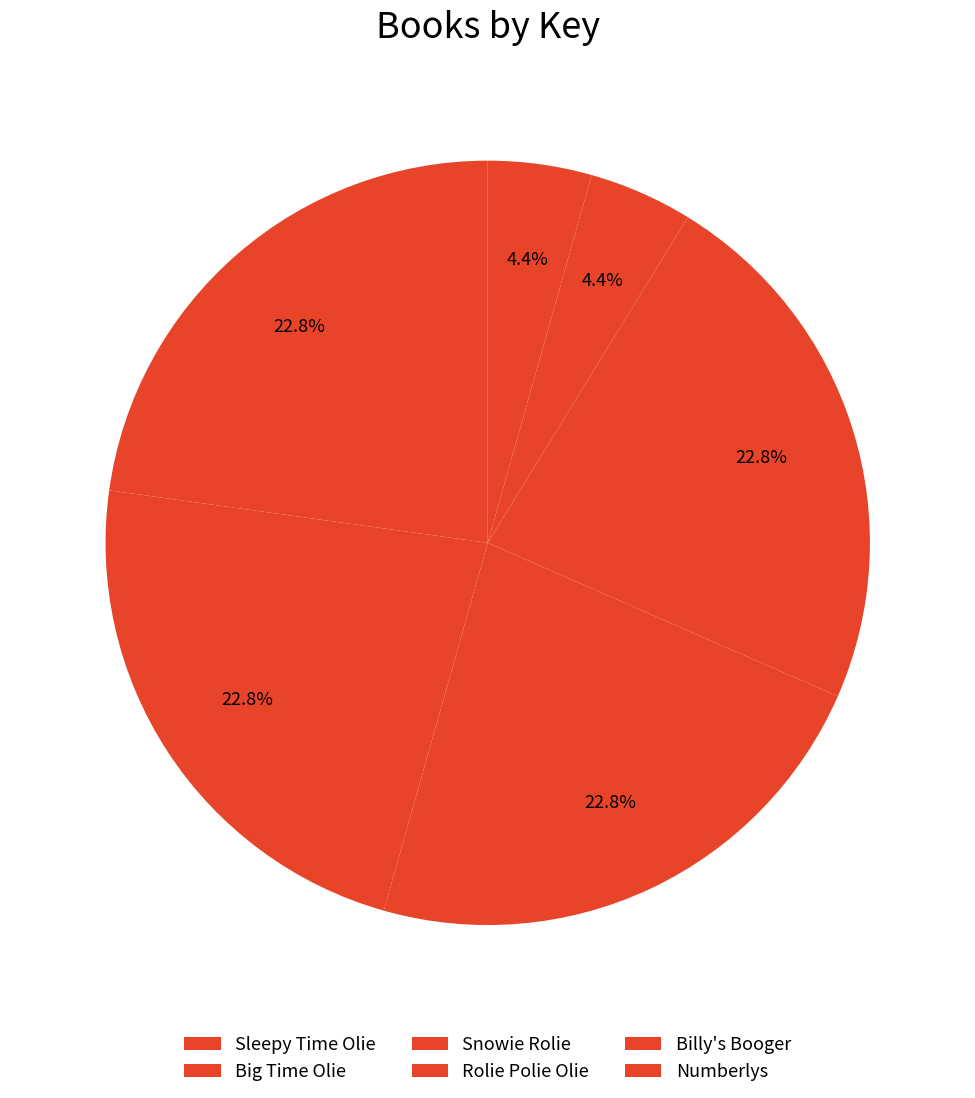

Does Rolie Polie Olie represent more than half of the total?

No